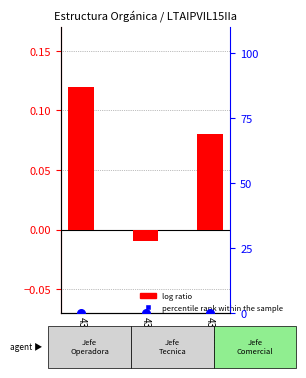

Which series has the largest total across all categories?

percentile rank within the sample